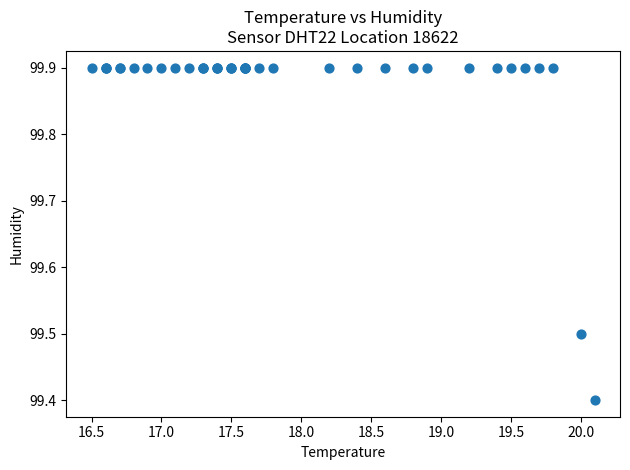

What Y value in the scatter plot is closest to 99?

99.4